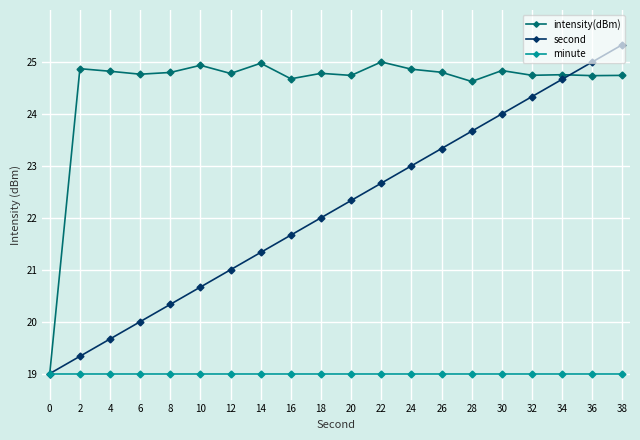

What is the highest value of the intensity(dBm) series?

25.0